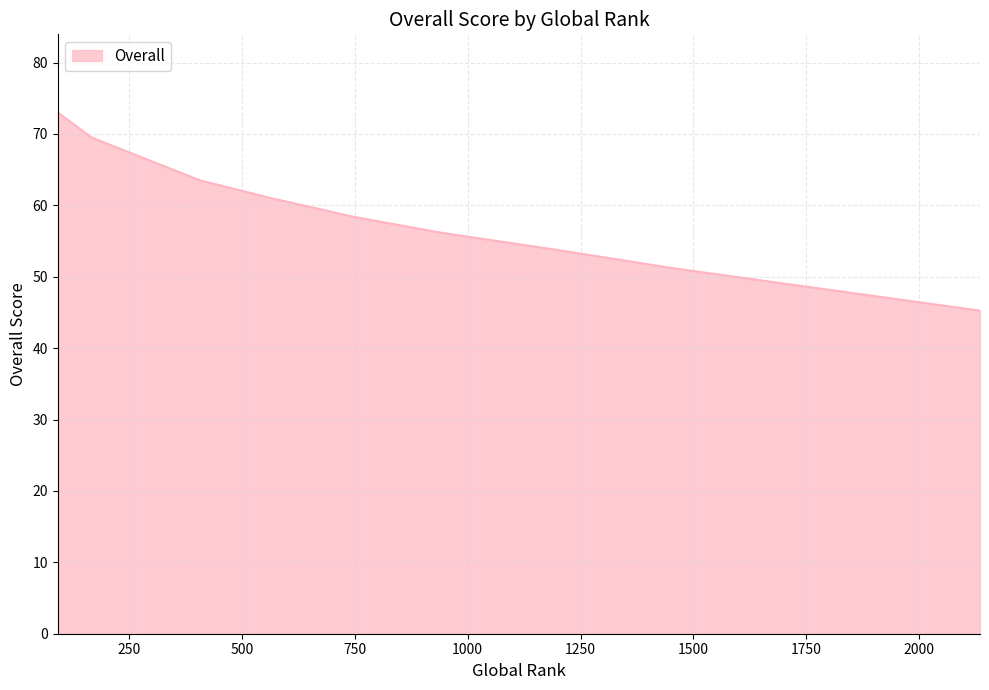

True or false: the data has more than 0 interior local peaks.

False